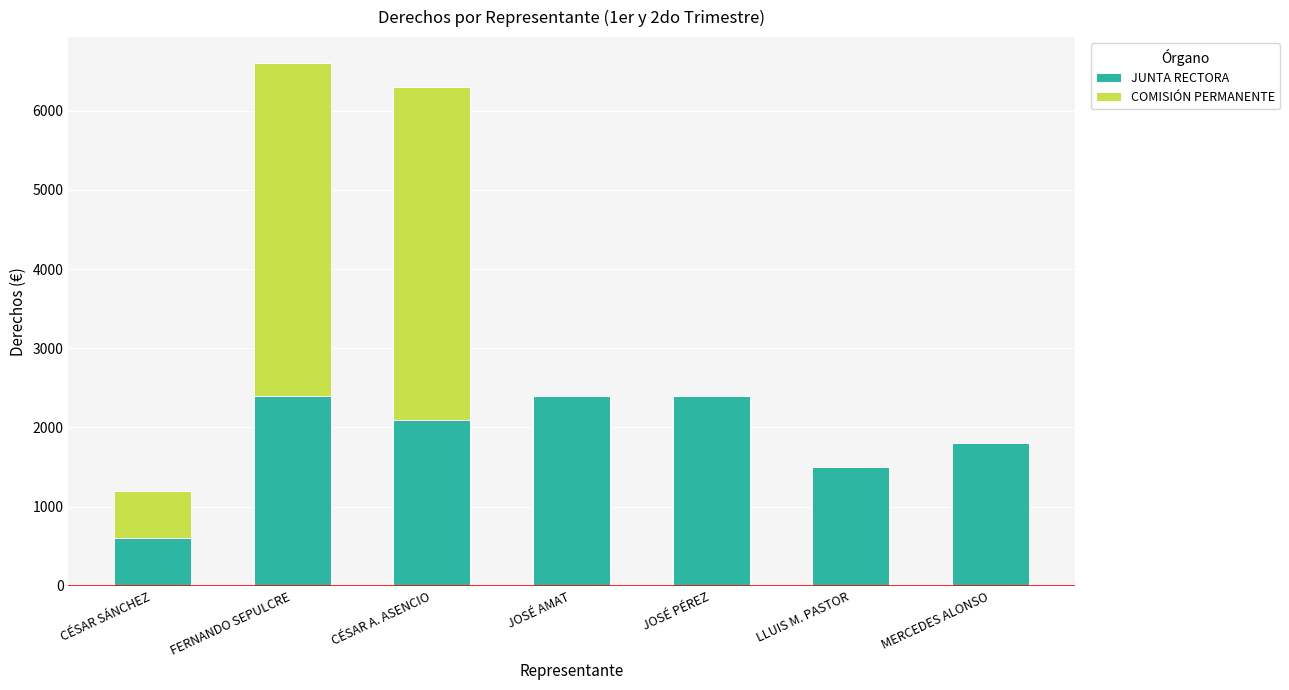

What is the maximum value for JUNTA RECTORA?

2400